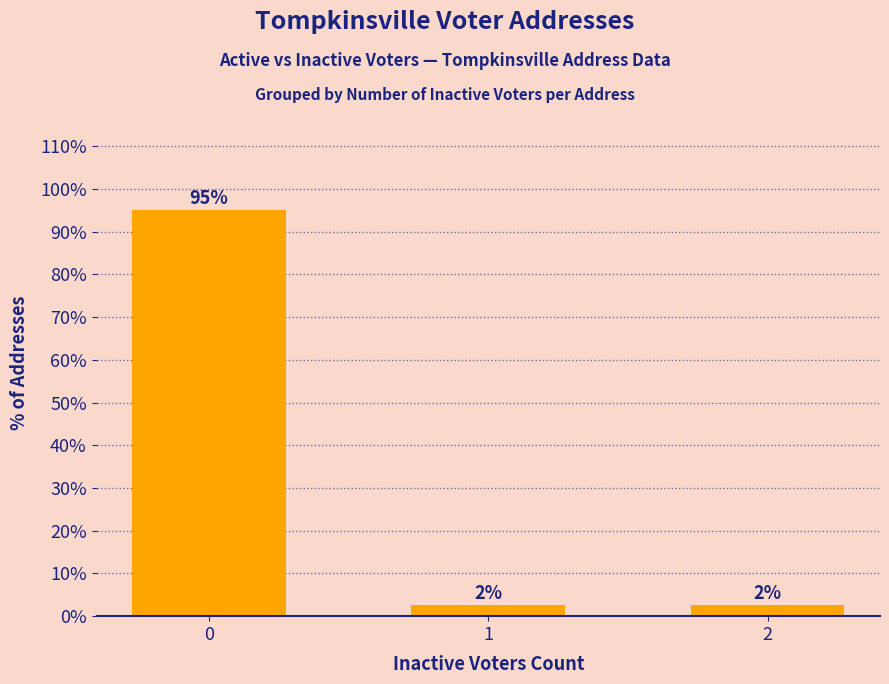

Approximately how many times larger is the value at 2 compared to 1?

1.0